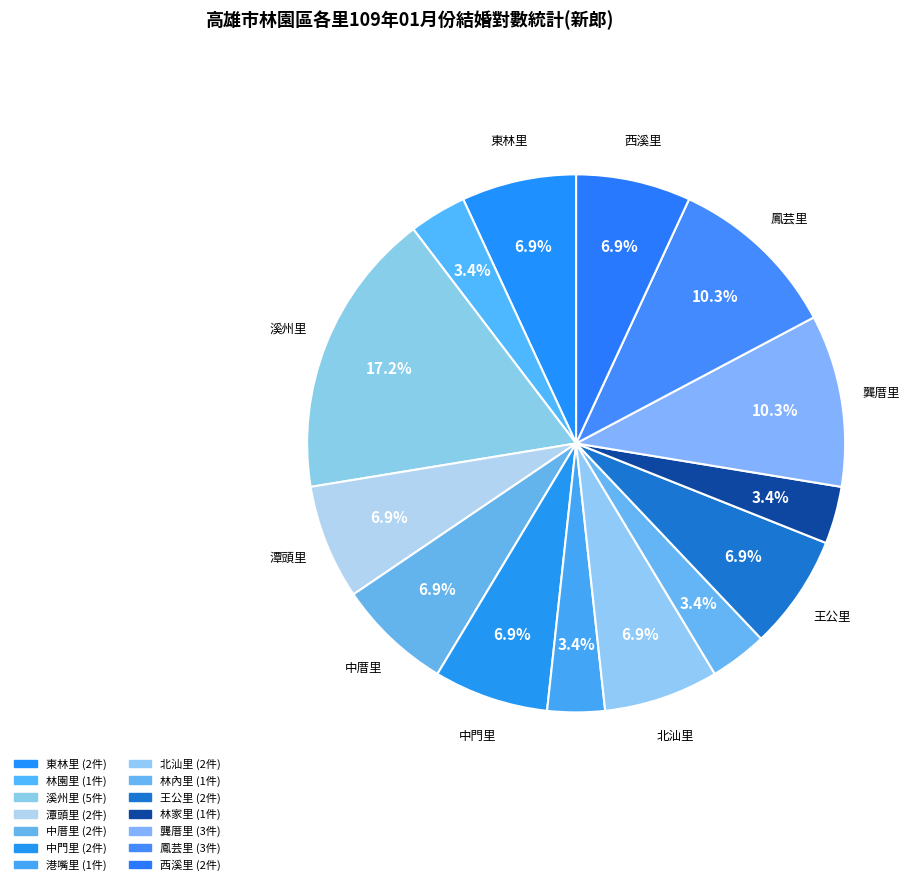

How many slices are in this pie chart?

14